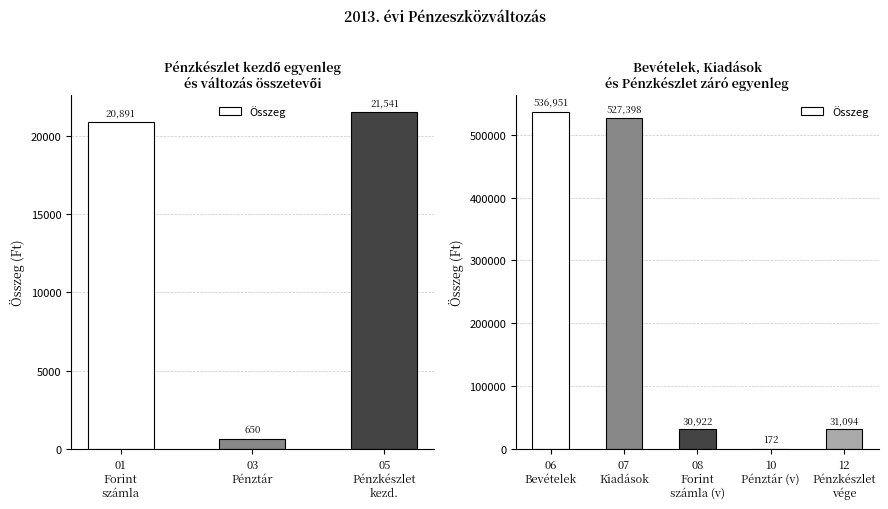

What is the greatest value displayed?

536951